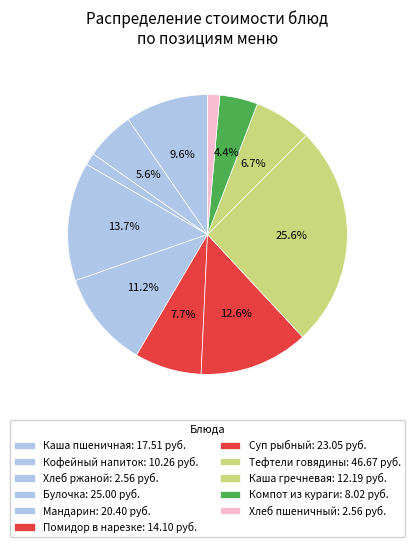

Approximately how many times larger is the value at Помидор в нарезке compared to Каша гречневая?

1.2